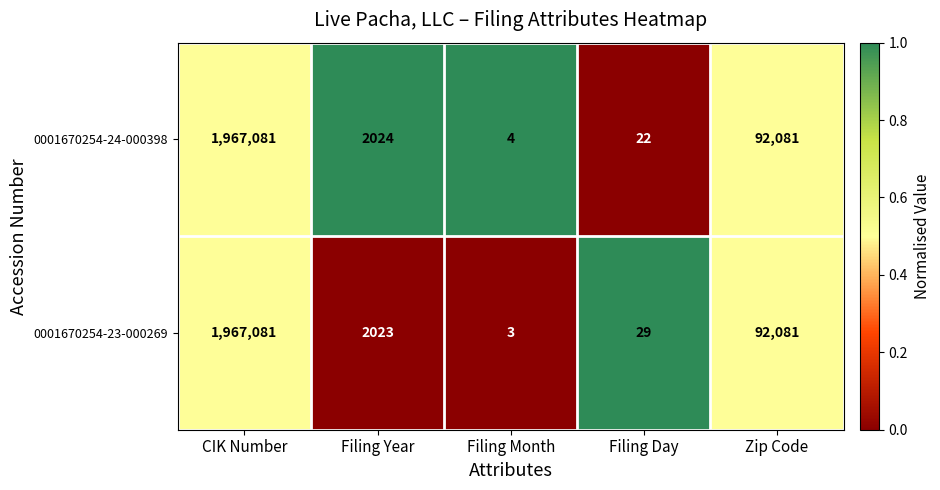

The value of 0001670254-24-000398 at CIK Number is 1967081. True or false?

True